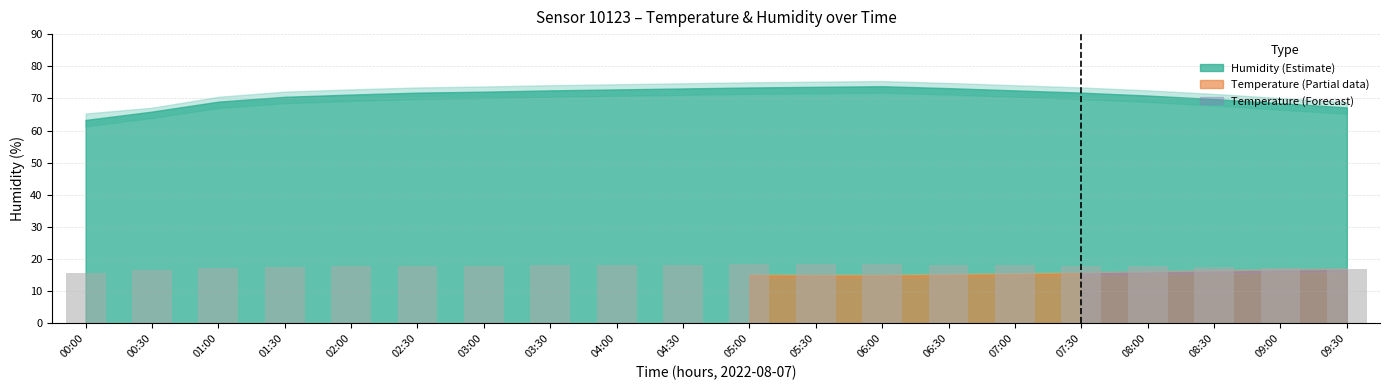

What is the minimum value shown in the chart?

15.8